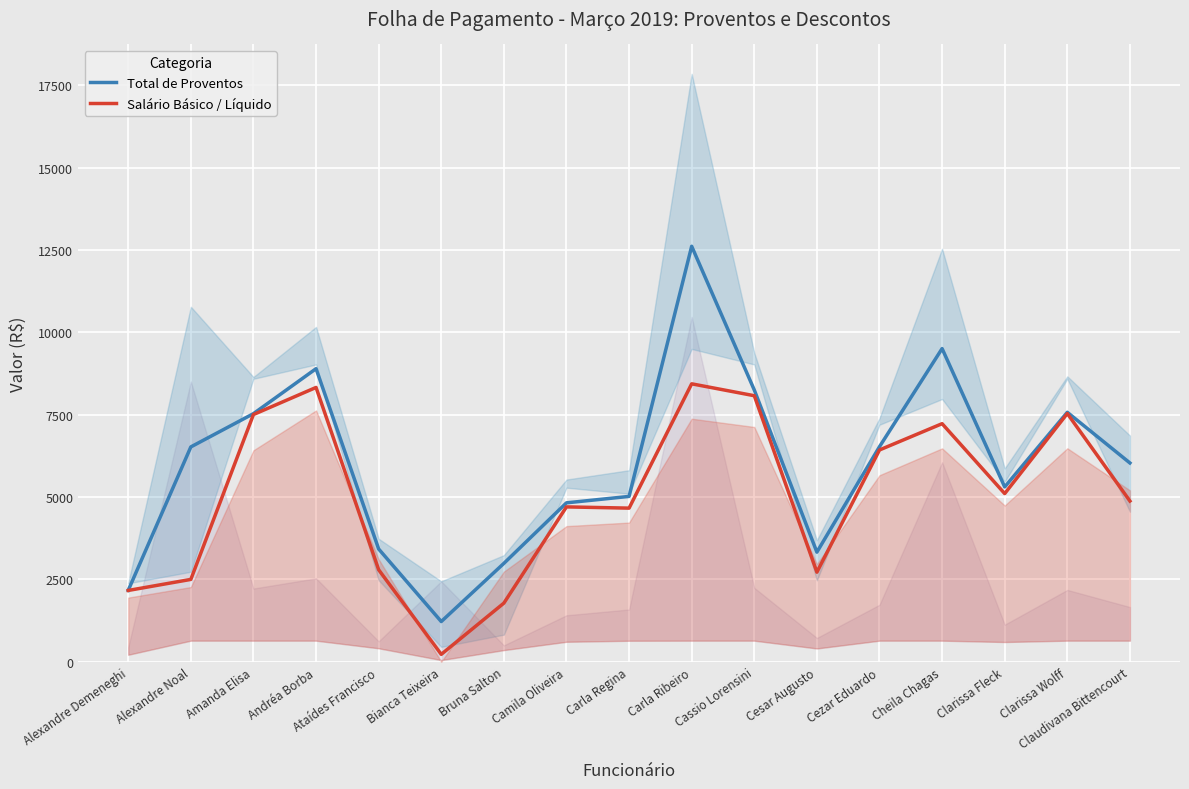

What is the difference between the highest and lowest values at Clarissa Wolff?

37.0